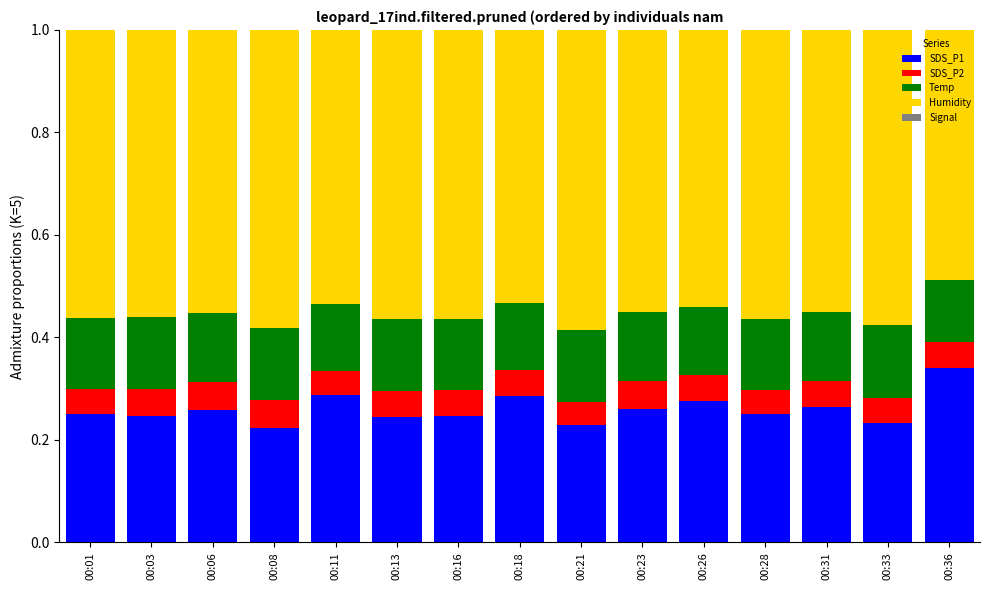

Between 00:16 and 00:01, which is larger?

00:01